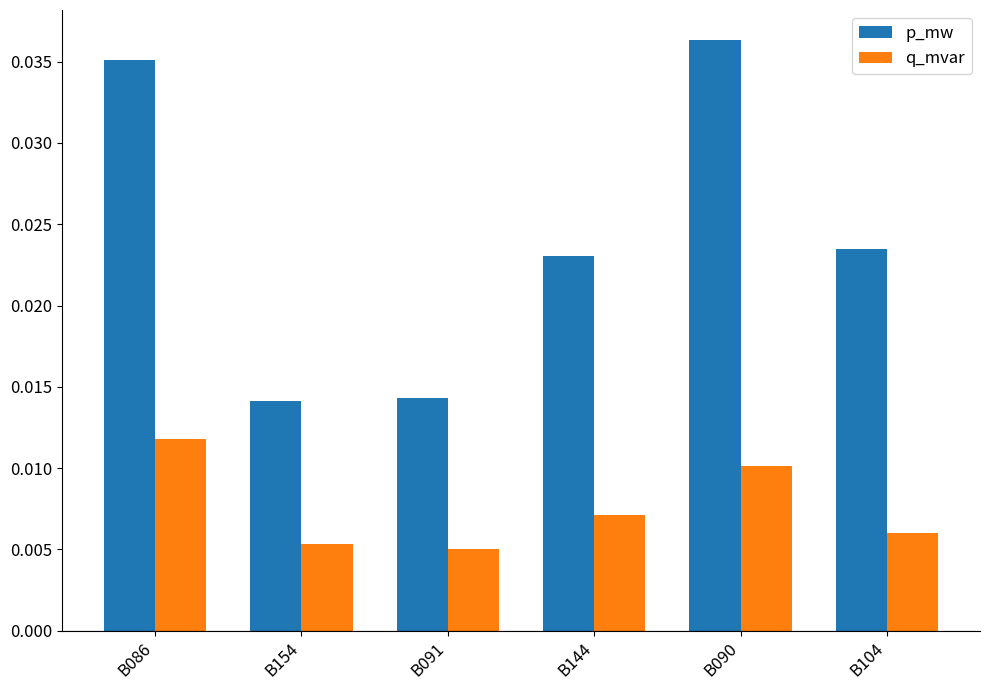

How many bars are there in each group?

2